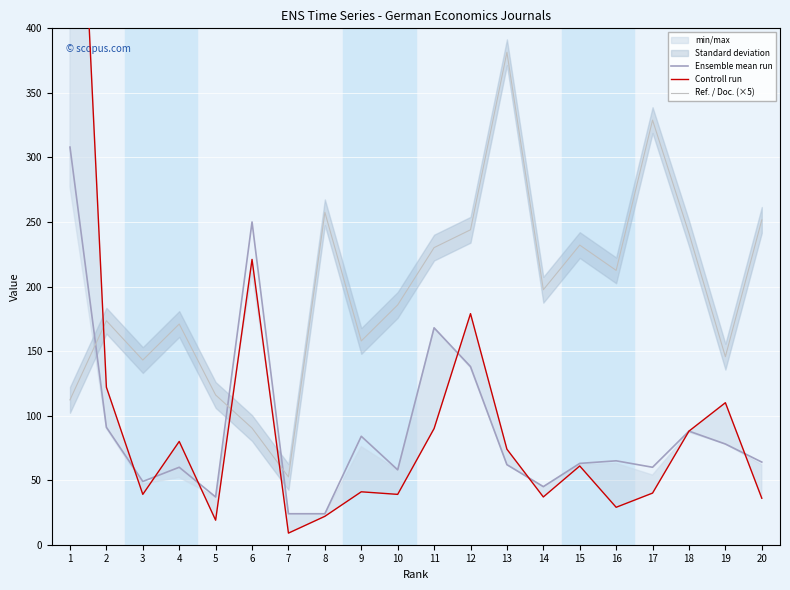

True or false: Ensemble mean run has a value of 62.0 at 13.

True